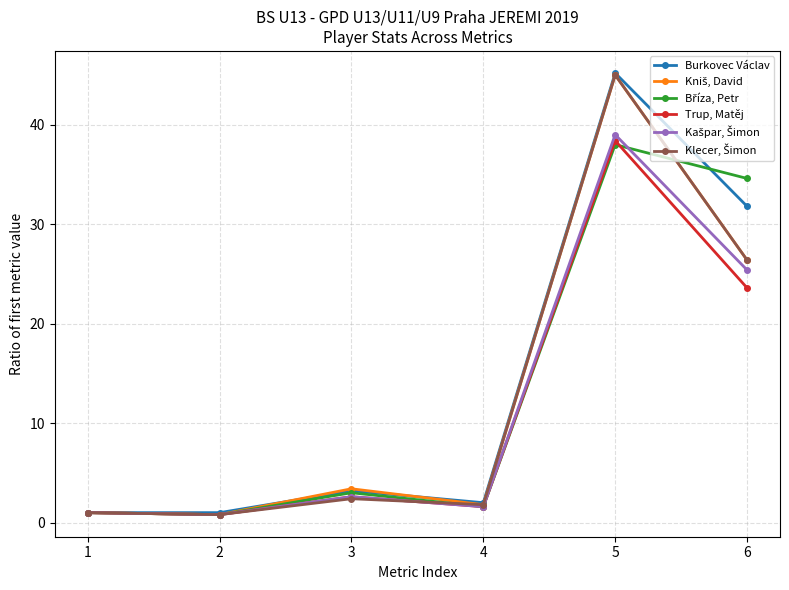

True or false: Trup, Matěj has a value of 23.6 at 6.

True